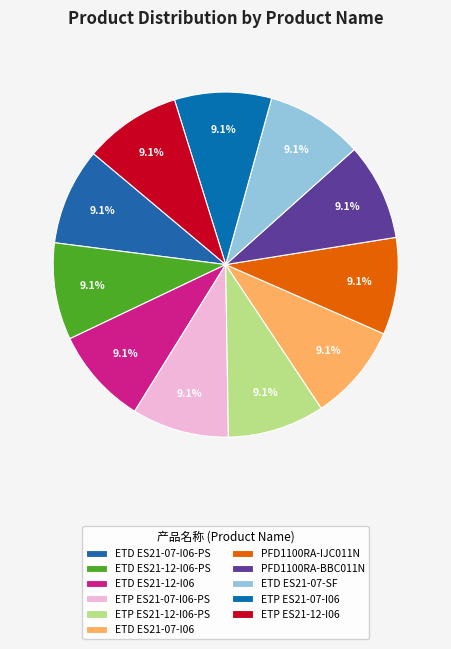

Combined, do ETP ES21-12-I06 and ETD ES21-12-I06 account for over 50%?

No